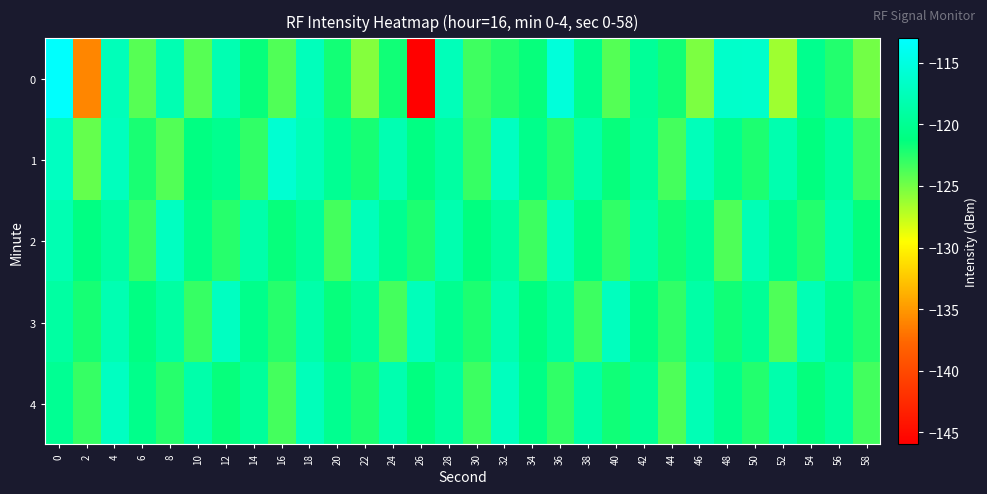

What is the total value across all series at 48?

-602.6